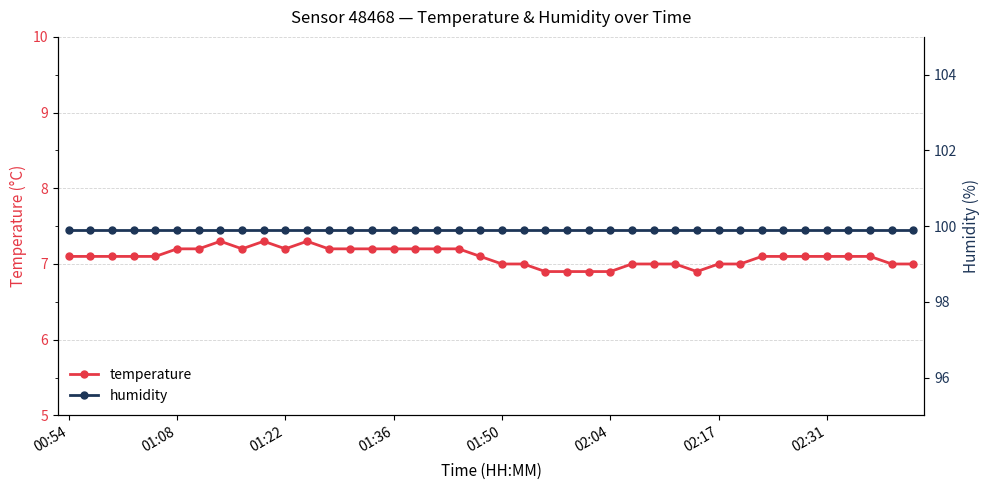

True or false: temperature has a value of 7.2 at 01:08.

True